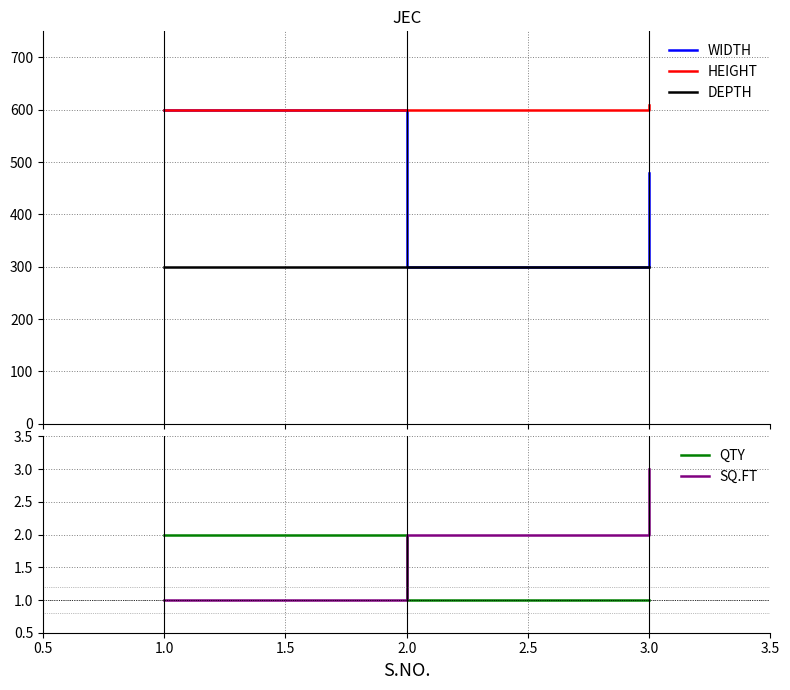

The SQ.FT series shows 2 at 2.0. True or false?

True